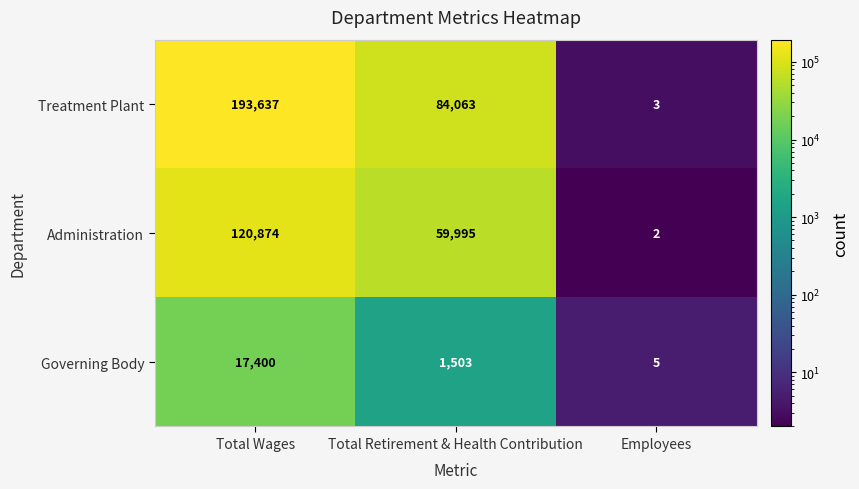

Which label corresponds to the largest value in the chart?

Total Wages